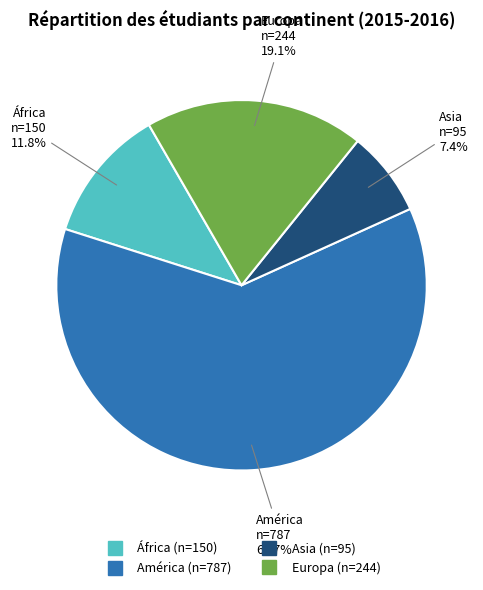

True or false: Asia accounts for 22% of the total.

False